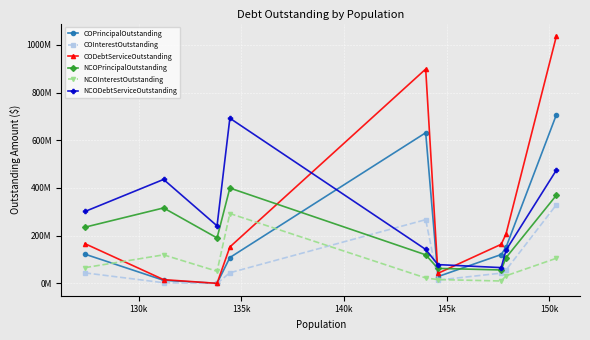

What are all the series names shown in the legend?

COPrincipalOutstanding, COInterestOutstanding, CODebtServiceOutstanding, NCOPrincipalOutstanding, NCOInterestOutstanding, NCODebtServiceOutstanding